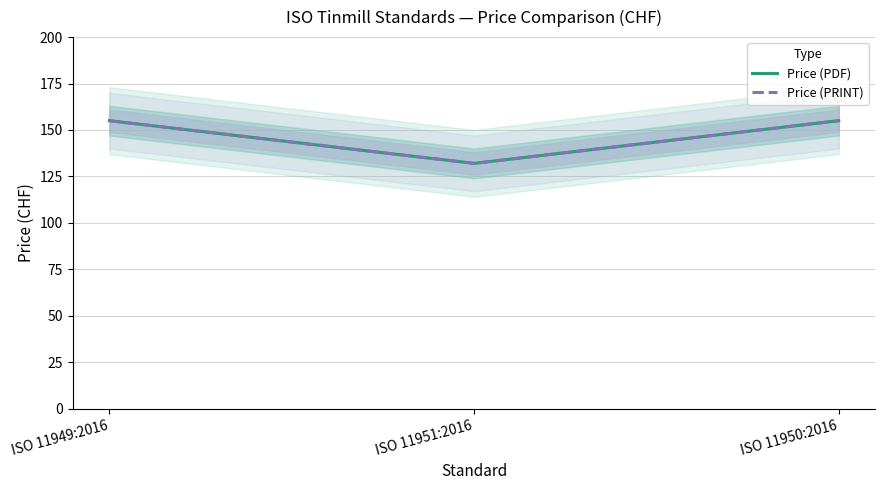

Reading right to left, transcribe all the data shown in this chart.

Price (PDF): 155	132	155
Price (PRINT): 155	132	155